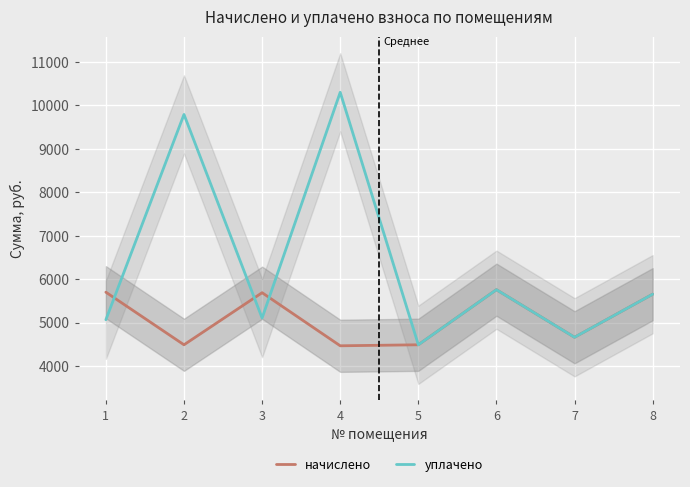

Where do уплачено and начислено first cross each other?

1 and 2